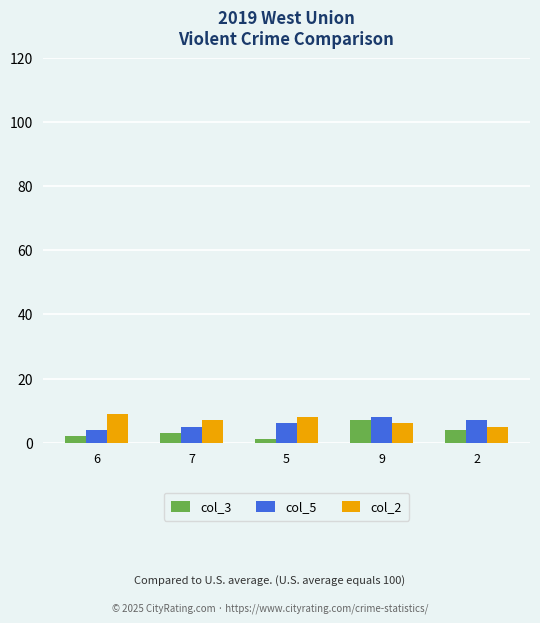

Reading right to left, what are all the values shown in this chart?

col_3: 4	7	1	3	2
col_5: 7	8	6	5	4
col_2: 5	6	8	7	9